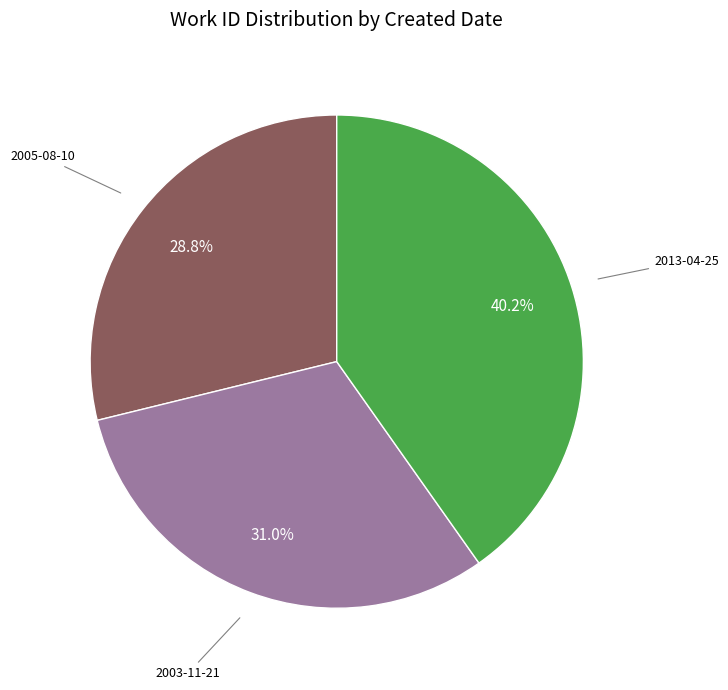

Is there a majority slice in this chart?

No